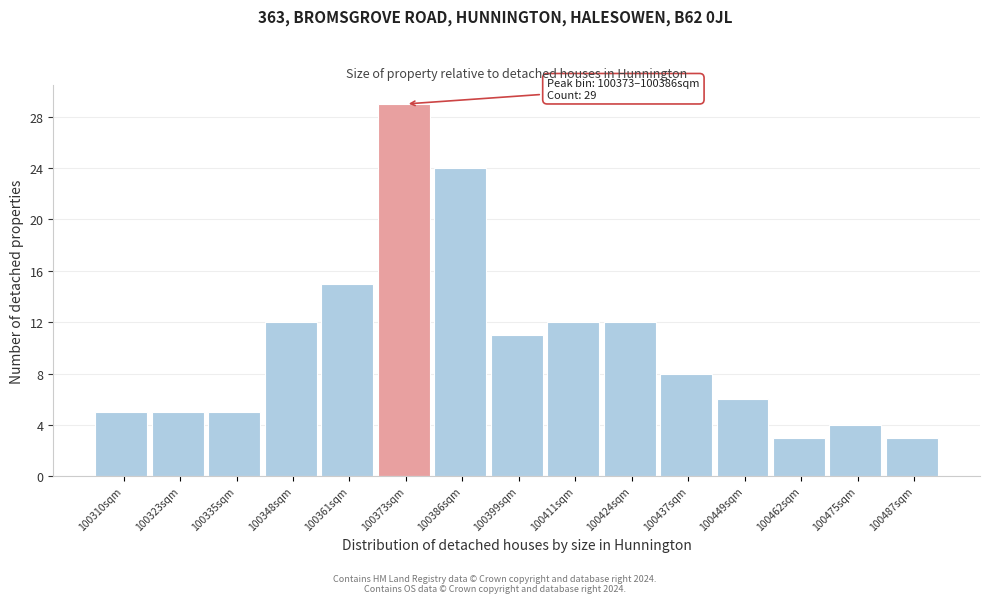

Reading left to right, transcribe all the data shown in this chart.

100310sqm=5	100323sqm=5	100335sqm=5	100348sqm=12	100361sqm=15	100373sqm=29	100386sqm=24	100399sqm=11	100411sqm=12	100424sqm=12	100437sqm=8	100449sqm=6	100462sqm=3	100475sqm=4	100487sqm=3